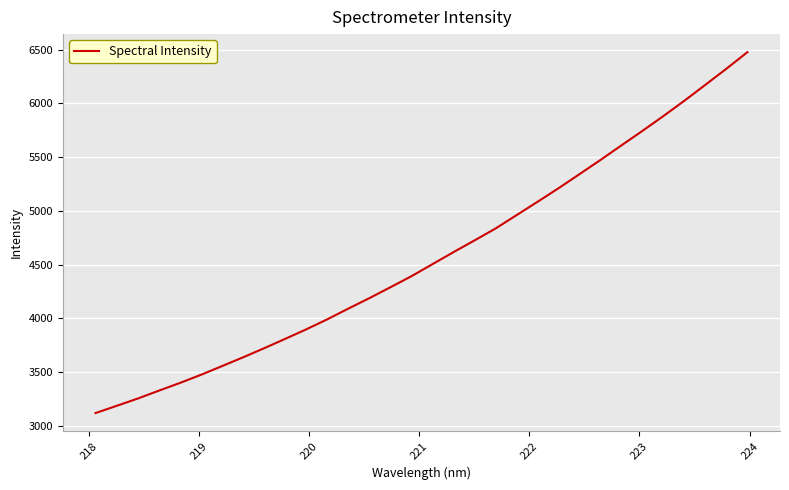

What is the greatest value displayed?

6475.8